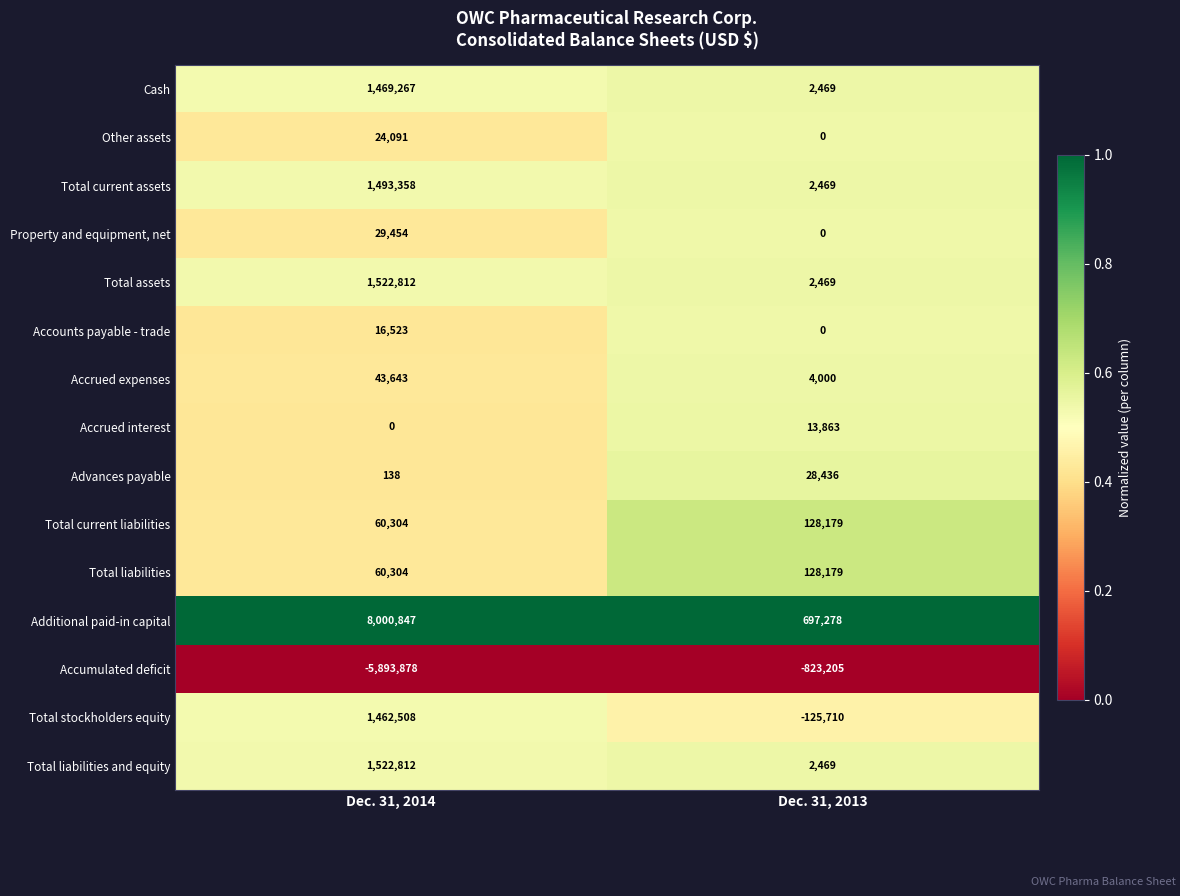

Which series changed the most between Dec. 31, 2014 and Dec. 31, 2013?

Additional paid-in capital